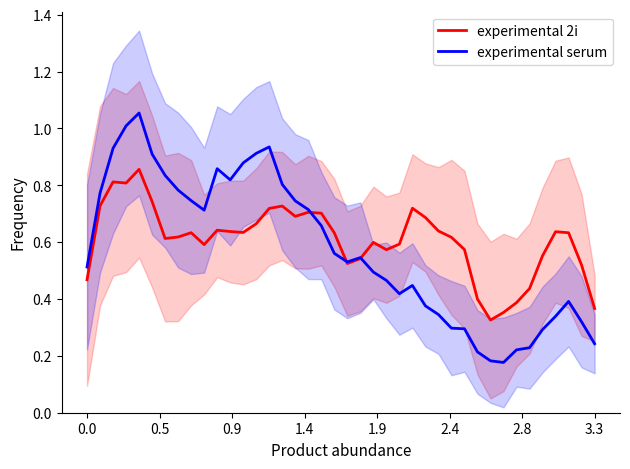

What are all the series names shown in the legend?

P1 (experimental 2i), P2 (experimental serum)